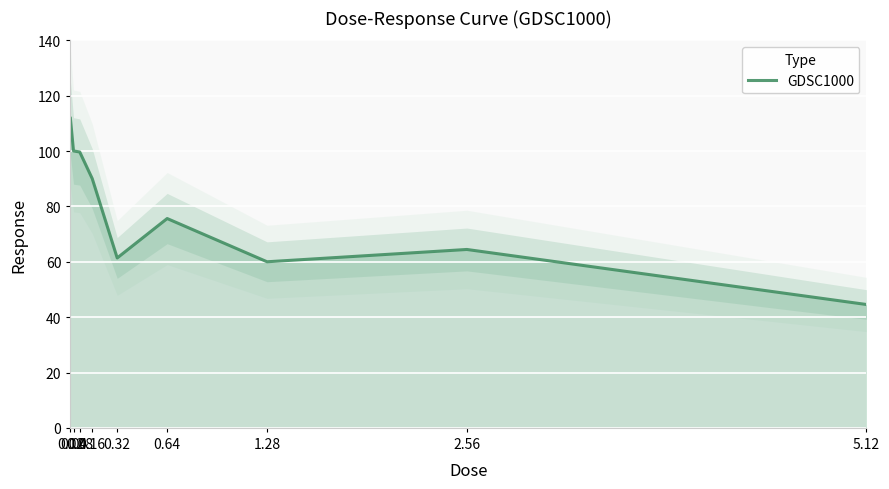

What value does the data have at 2.56?

64.5